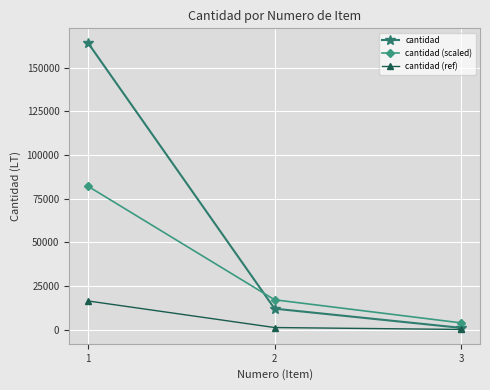

List the series in order of their peak value, highest first.

cantidad, cantidad (scaled), cantidad (ref)